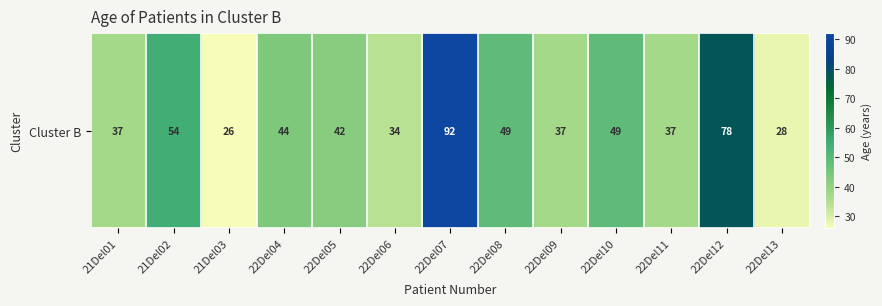

Is it true that the value at 22Del13 is 28?

True